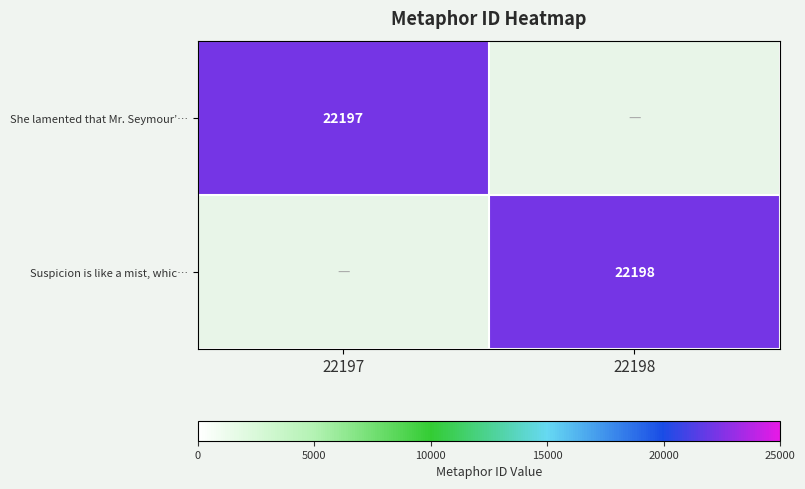

True or false: Suspicion is like a mist, whic… has a value of 33987 at 22198.

False